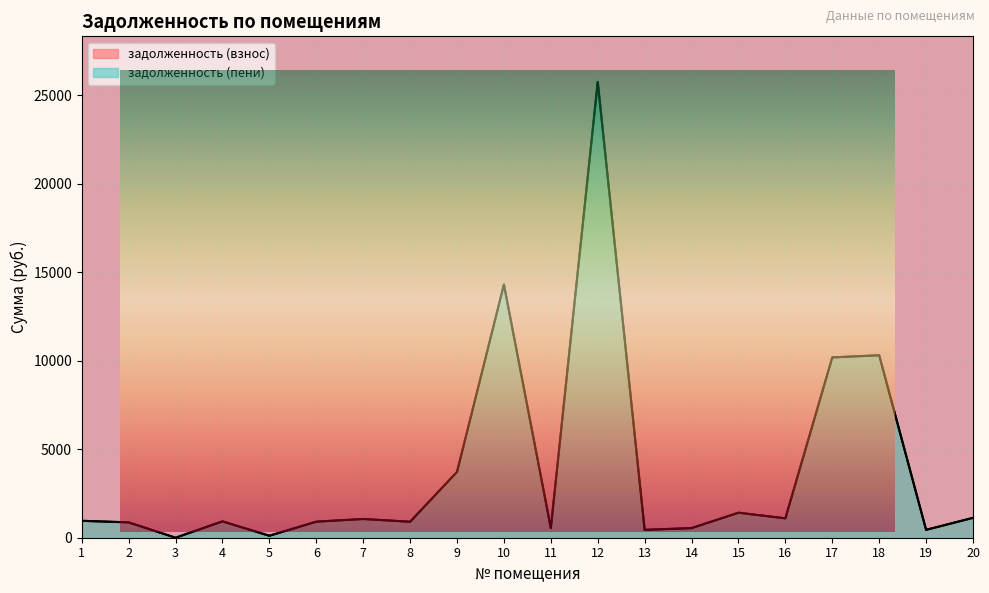

What is the sum of all задолженность (взнос) values?

75639.0